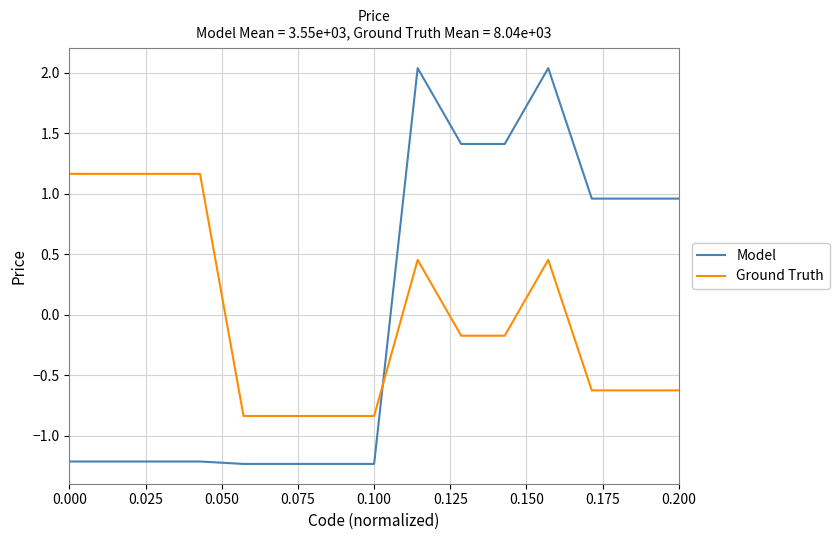

Is this an area chart (filled region under the line)?

No